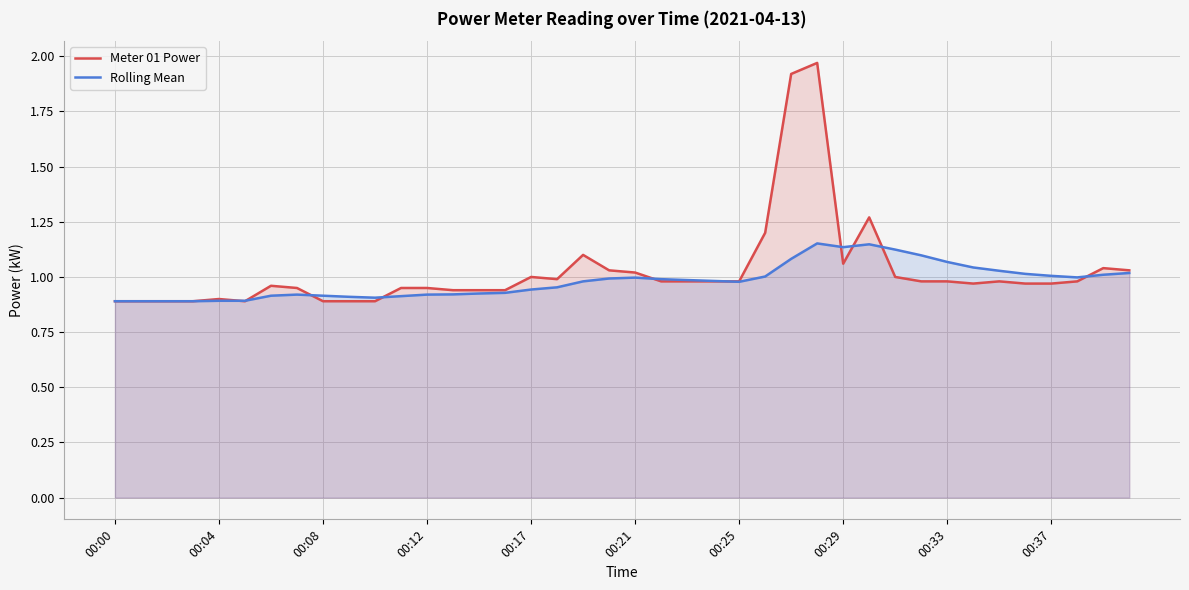

What position from the left is 11?

12